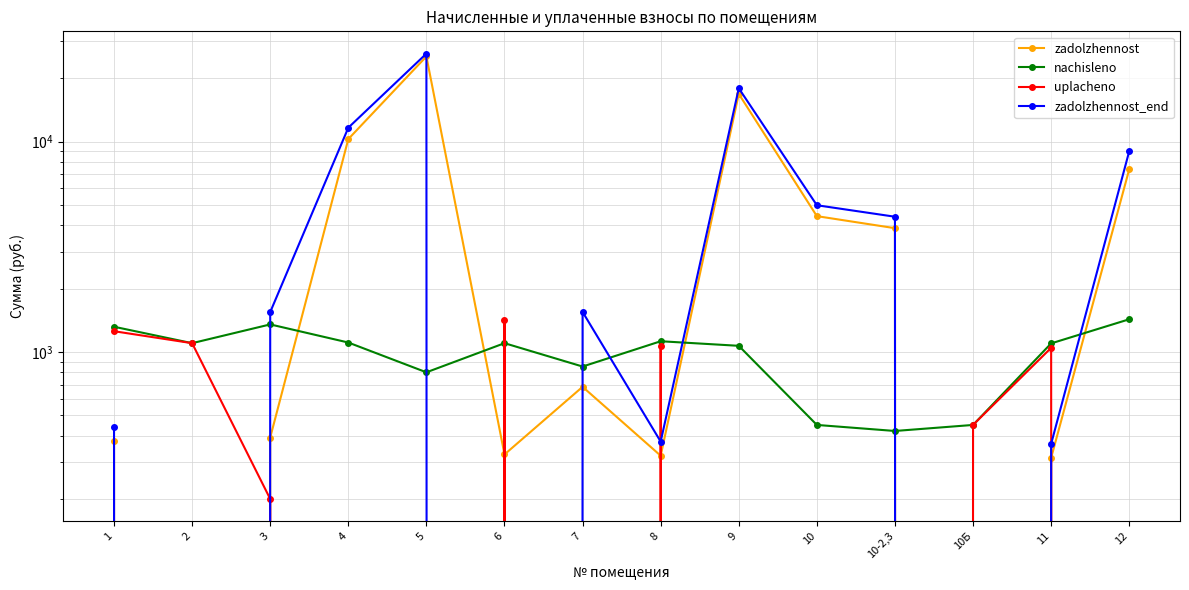

What is the difference between the uplacheno values at 5 and 1?

1255.5